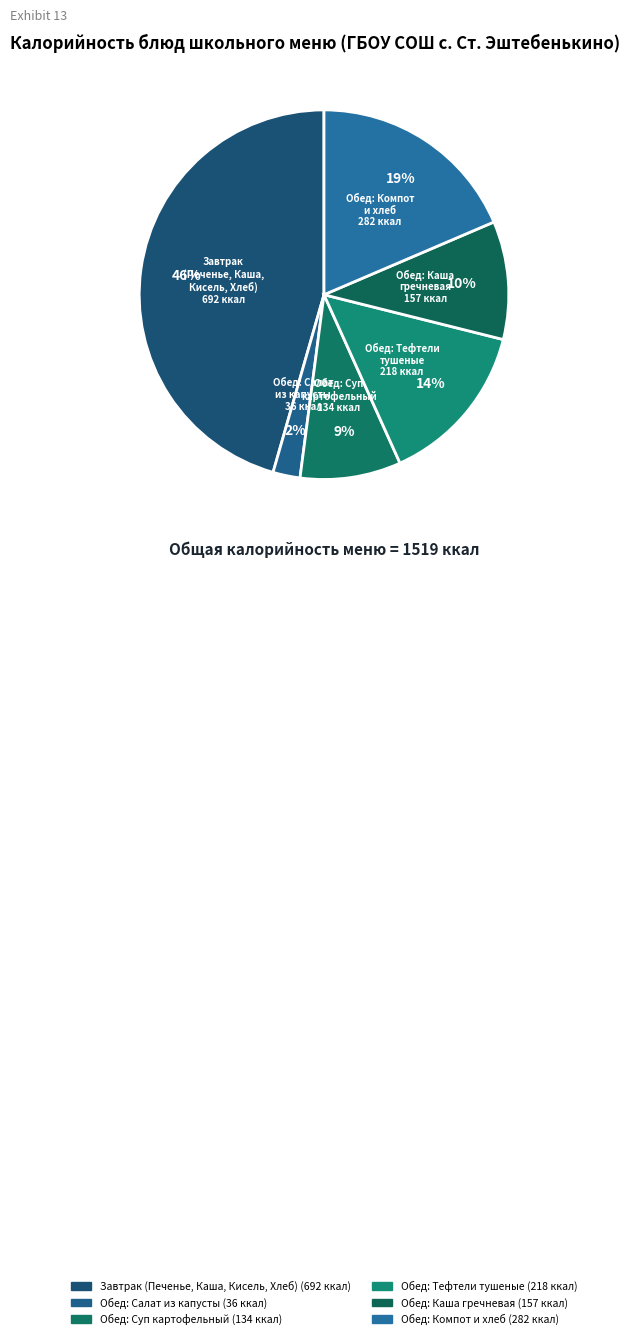

How many segments does this pie chart have?

6